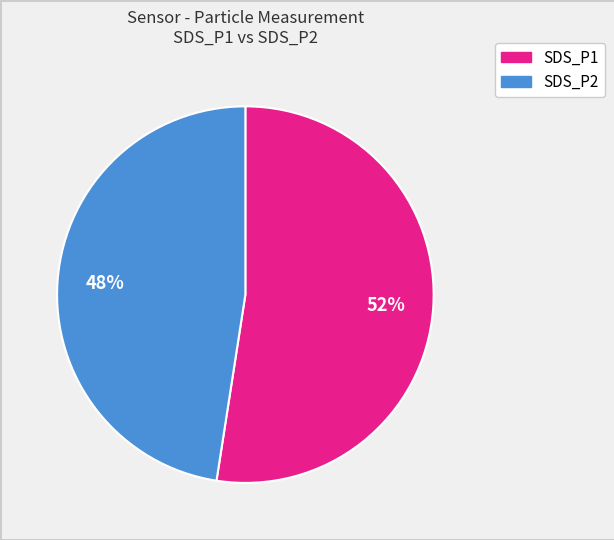

How many slices are in this pie chart?

2